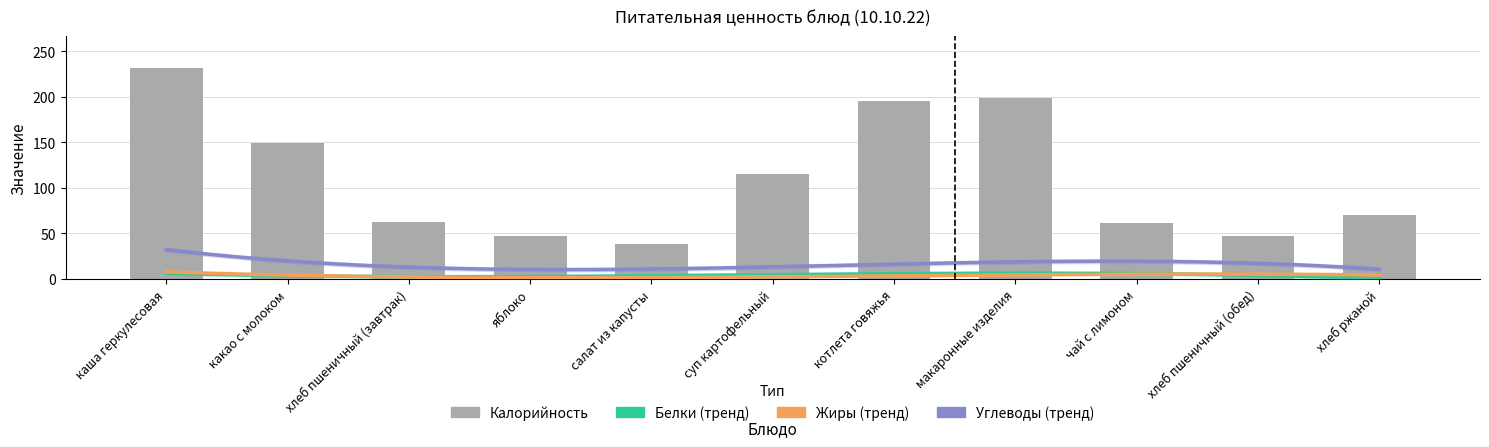

What is the label of the 7th bar from the right?

салат из капусты